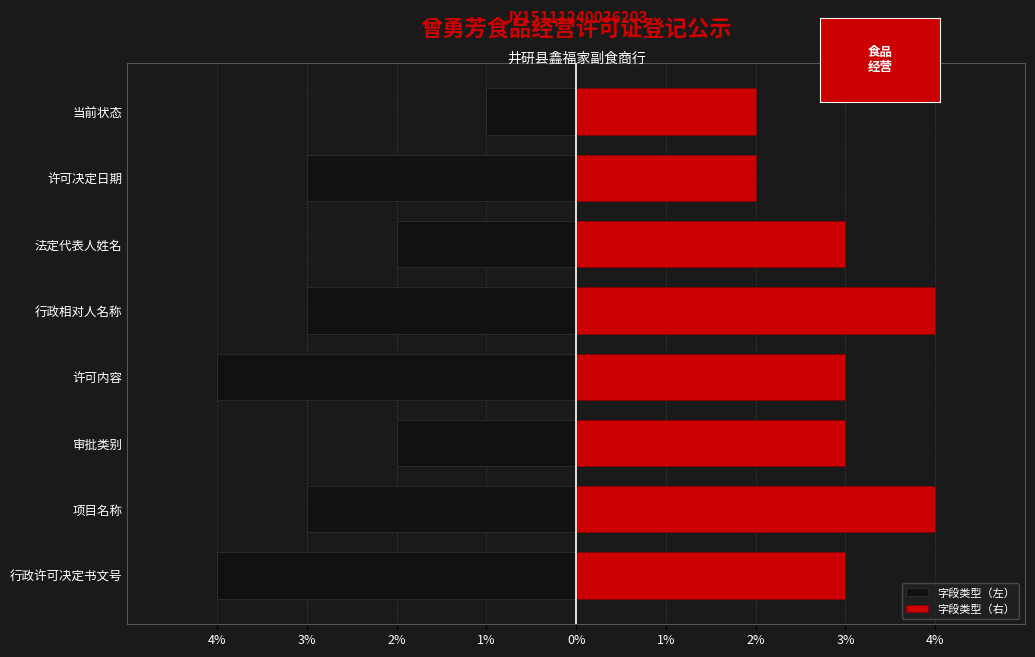

Rank the series at 行政许可决定书文号 from highest to lowest value.

字段类型（右）, 字段类型（左）